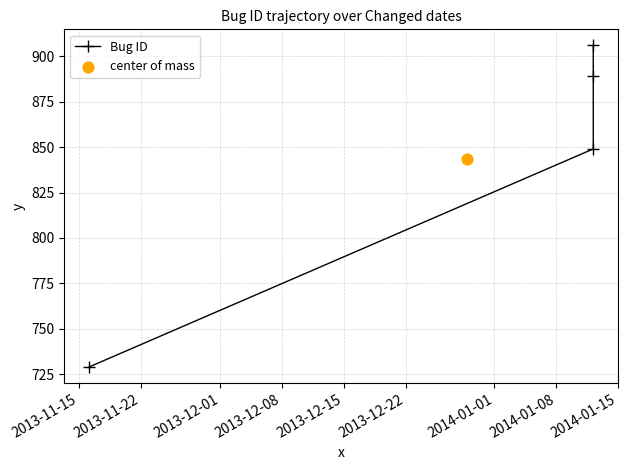

Between 2013-12-08 and 2013-11-22, which is larger?

2013-12-08